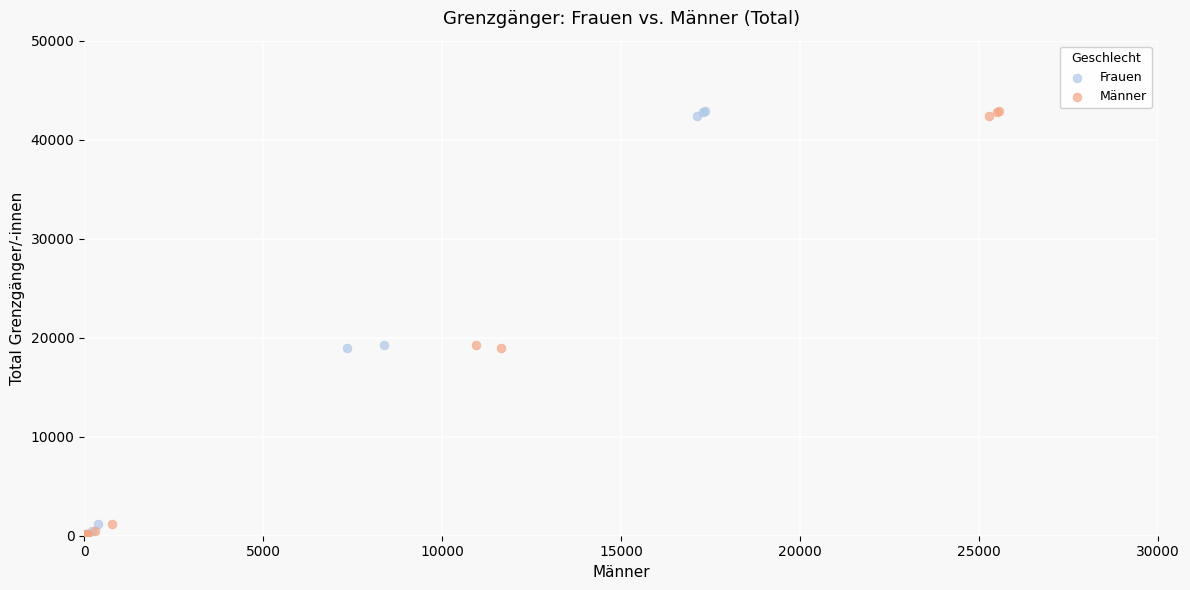

What are all the series names shown in the legend?

Frauen, Männer